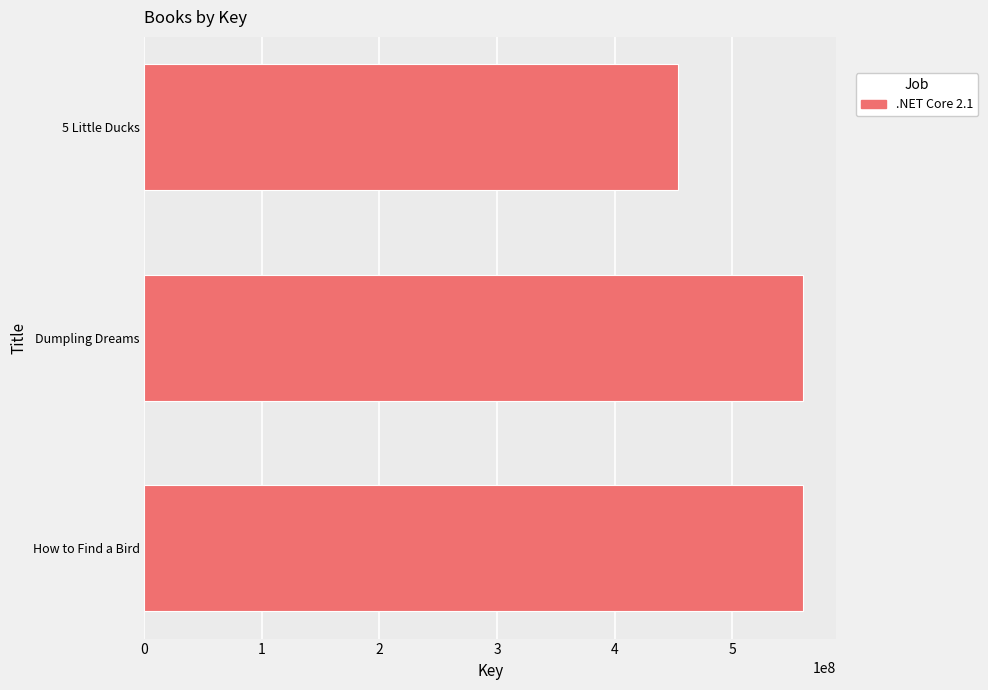

Where is the data nearest to the value 507263595?

How to Find a Bird